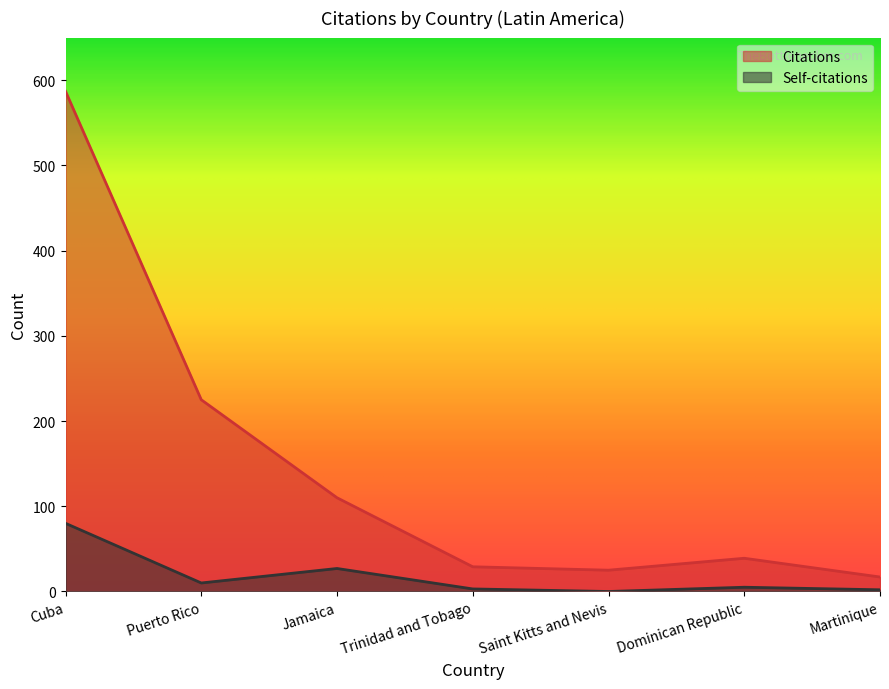

True or false: Self-citations and Citations cross at least once.

False